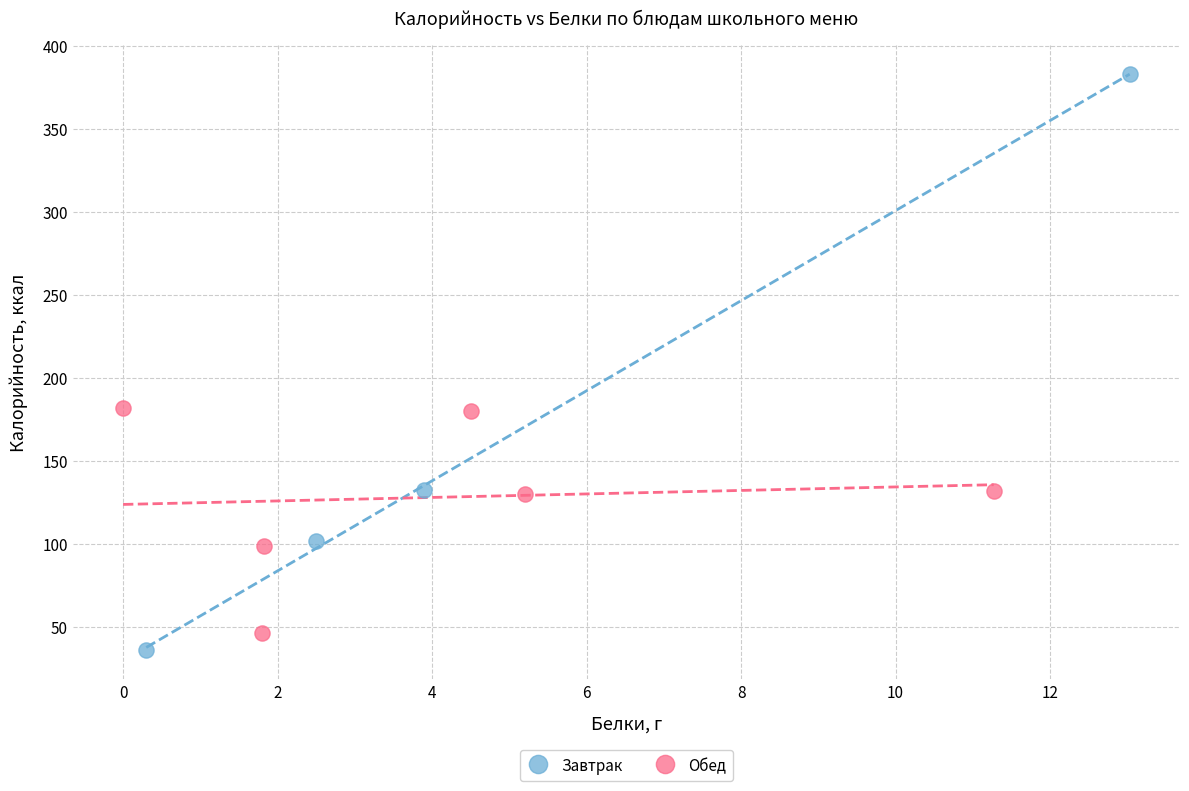

Which series reaches the minimum Y coordinate?

Завтрак